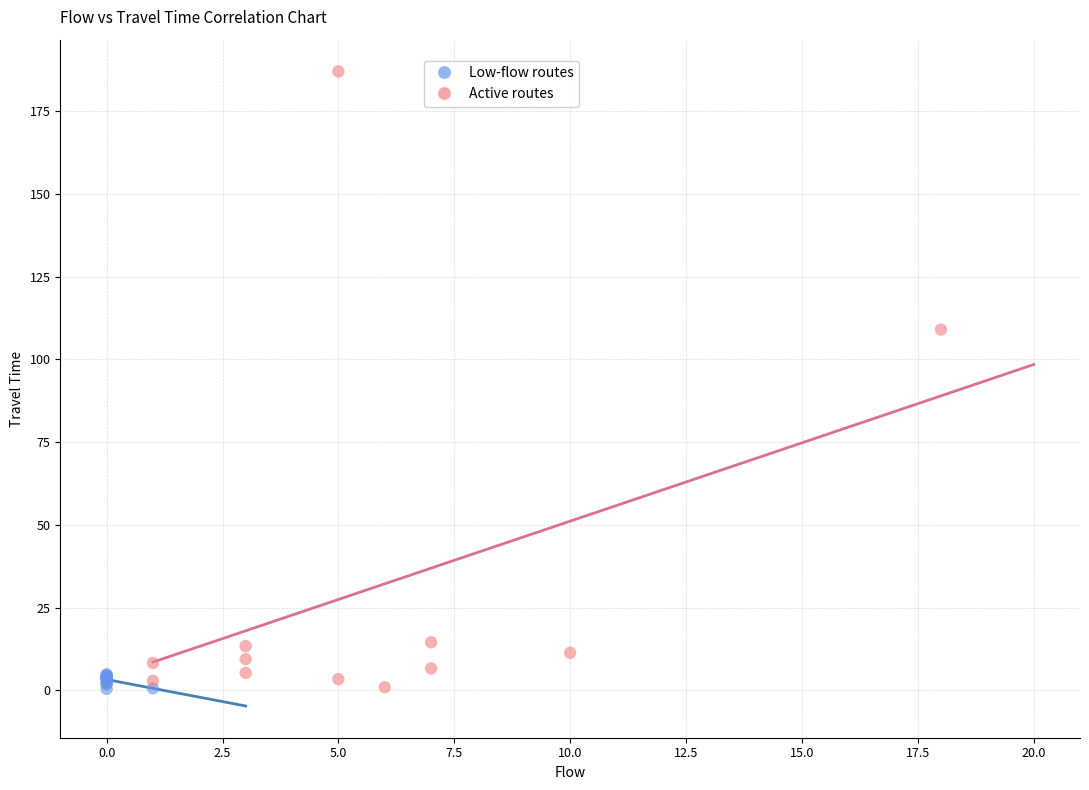

What are all the series names shown in the legend?

Low-flow routes, Active routes